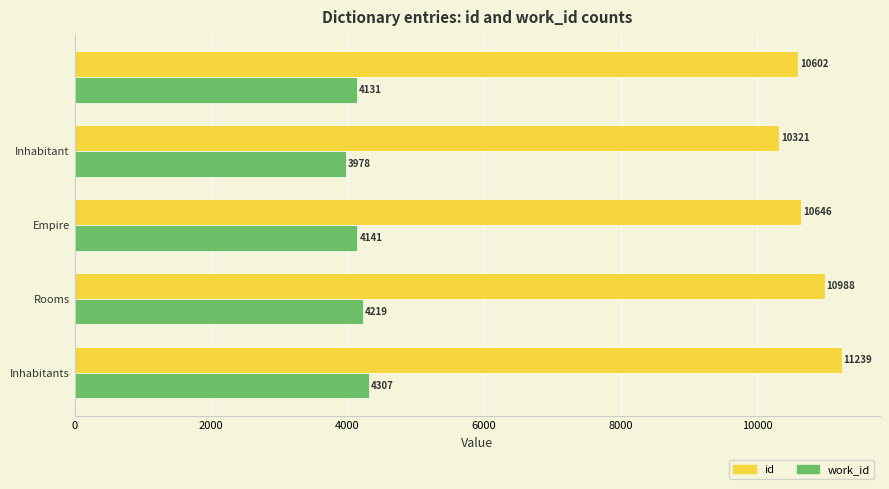

What is the smallest value displayed?

3978